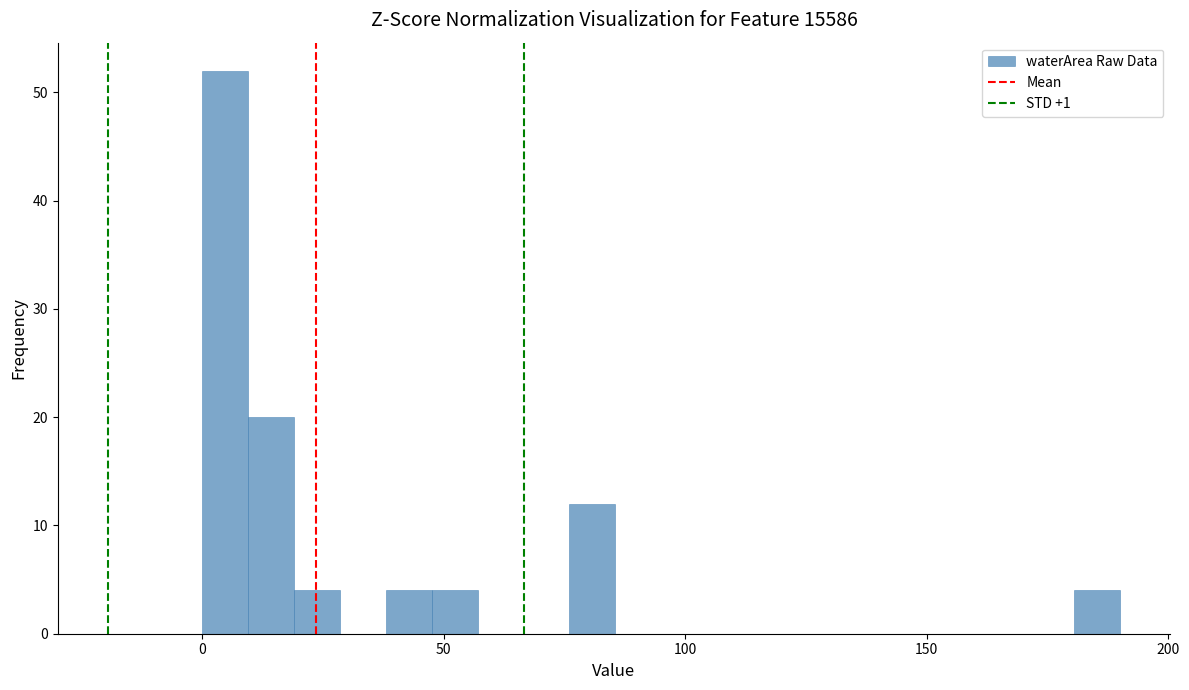

Read against the x-axis, roughly where is the centre of the tallest bar?

5